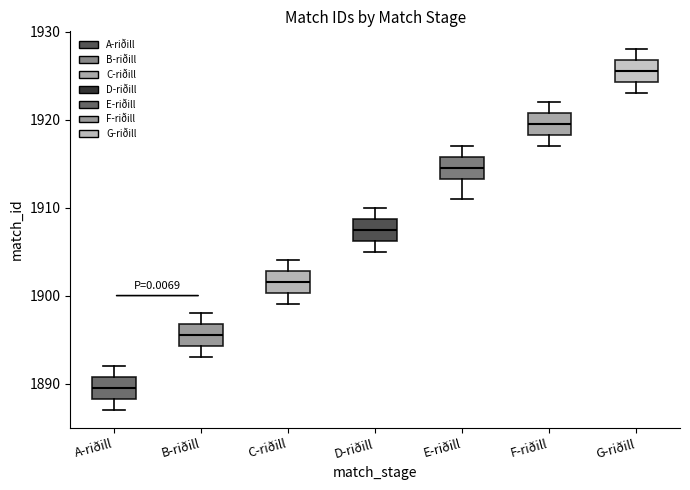

Reading left to right, transcribe this box plot: for each box, give where its median line is, the range the box spans, and where its two whiskers end, as read against the y-axis. The values are not printed on the chart, so give them approximately, as read against the axis.

A-riðill: median 1890, box 1888 to 1891, whiskers 1887 to 1892
B-riðill: median 1896, box 1894 to 1897, whiskers 1893 to 1898
C-riðill: median 1902, box 1900 to 1903, whiskers 1899 to 1904
D-riðill: median 1908, box 1906 to 1909, whiskers 1905 to 1910
E-riðill: median 1915, box 1913 to 1916, whiskers 1911 to 1917
F-riðill: median 1920, box 1918 to 1921, whiskers 1917 to 1922
G-riðill: median 1926, box 1924 to 1927, whiskers 1923 to 1928